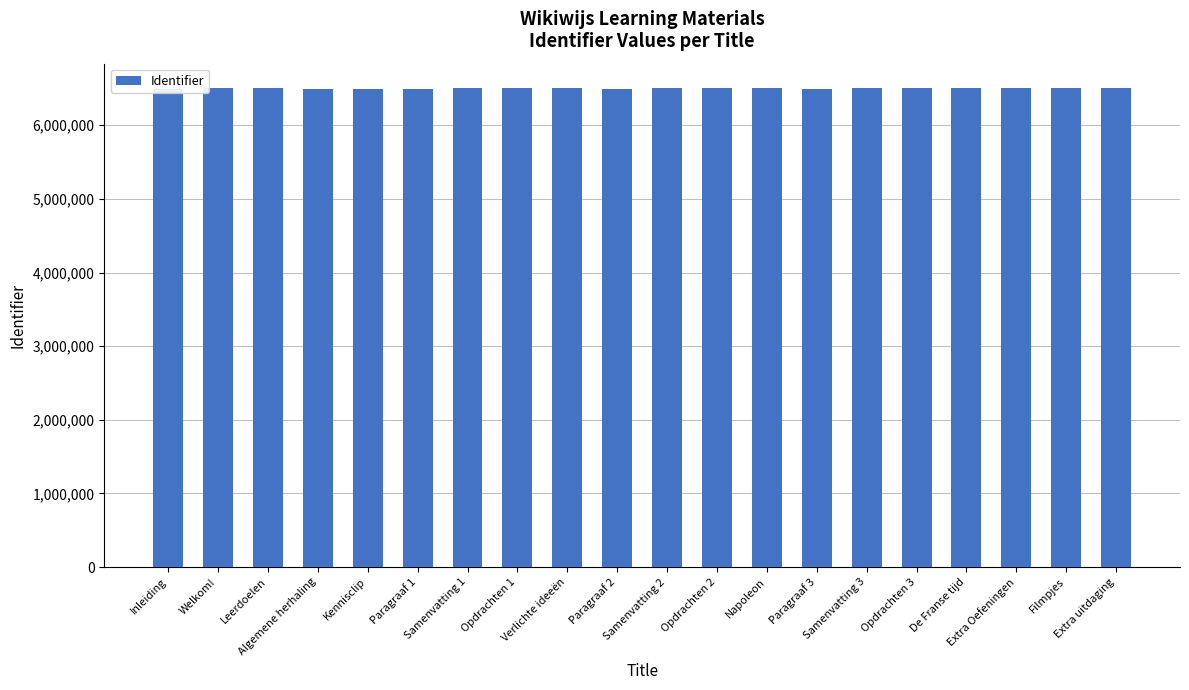

What is the difference between the maximum and minimum values?

12666